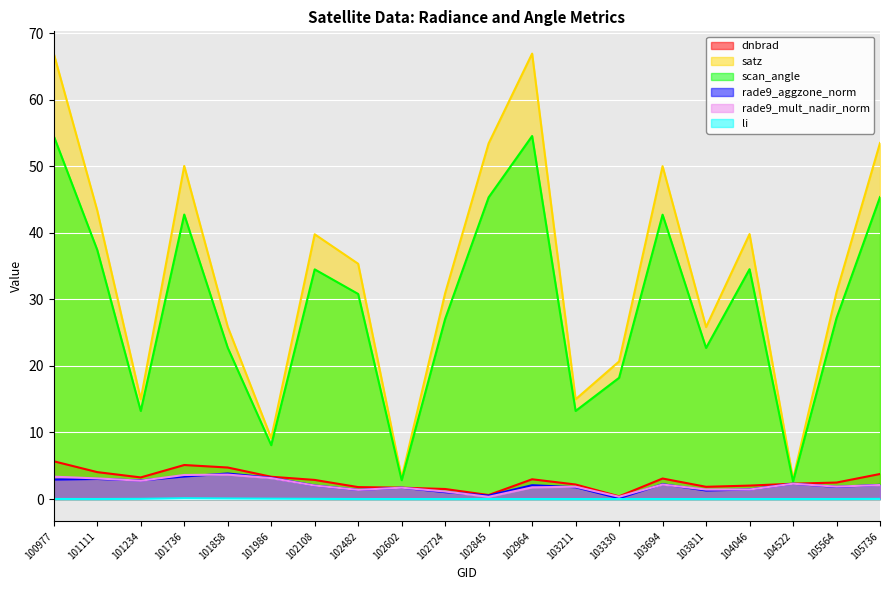

What is the difference between the rade9_aggzone_norm values at 102845 and 105564?

1.3